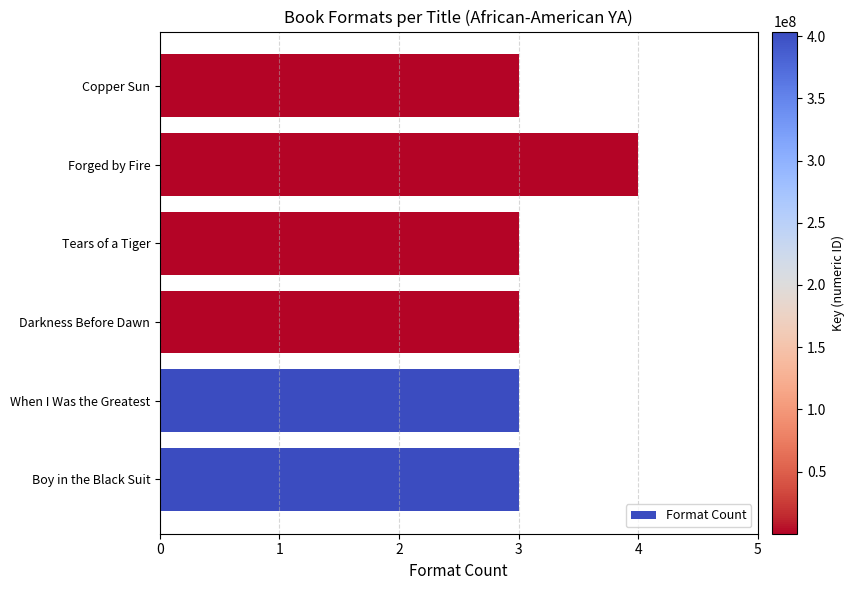

How many distinct data groups are displayed?

1